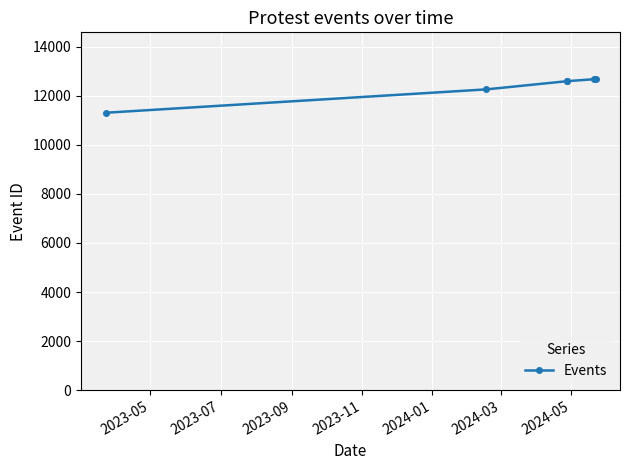

Approximately how many times larger is the value at 2024-03 compared to 2023-05?

1.1